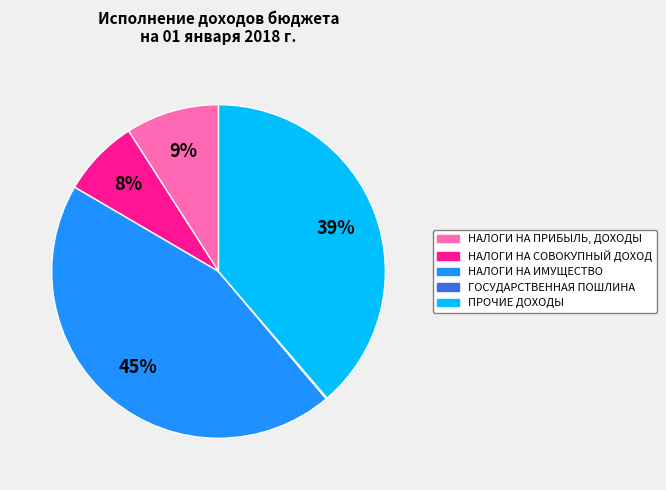

What percentage is the НАЛОГИ НА ПРИБЫЛЬ, ДОХОДЫ slice, to the nearest percent?

9%